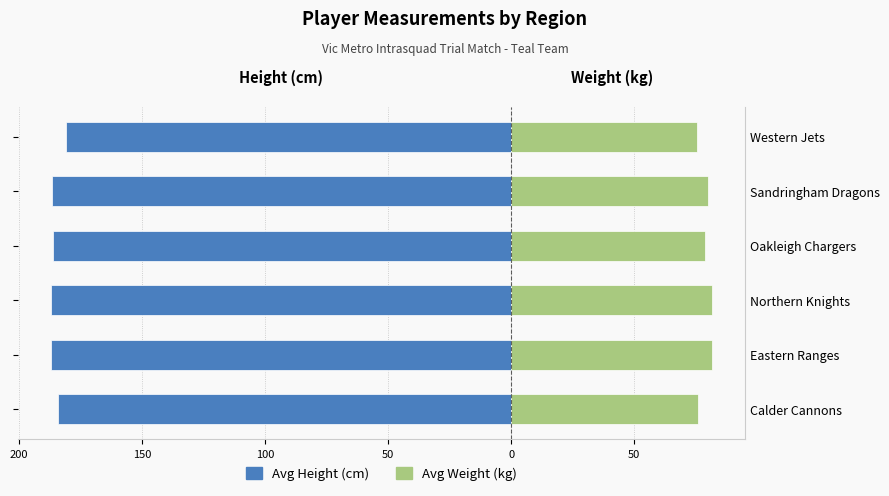

How many data points in Avg Height (cm) are less than -186?

4